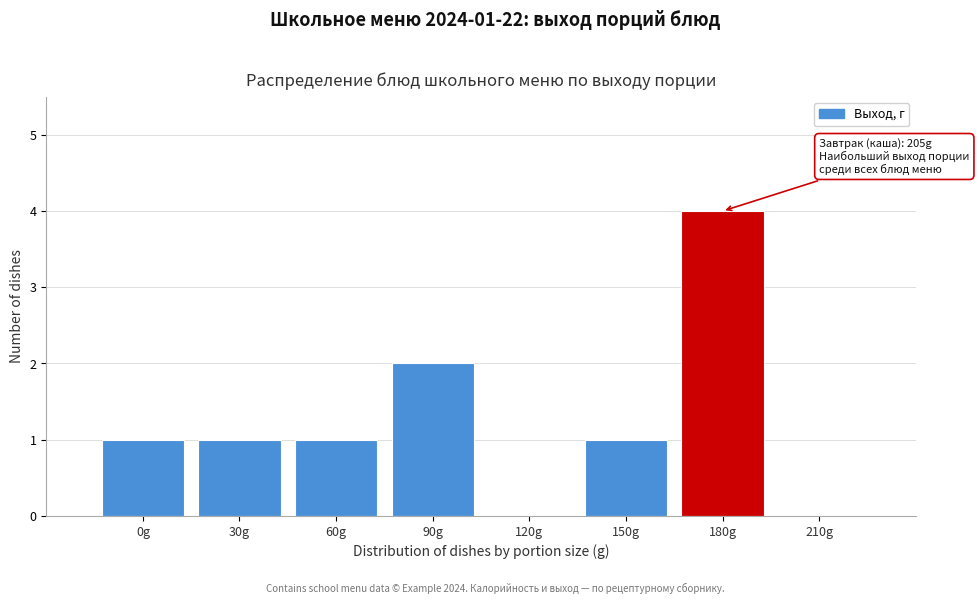

Reading left to right, extract all data points from this chart.

0g=1	30g=1	60g=1	90g=2	120g=0	150g=1	180g=4	210g=0